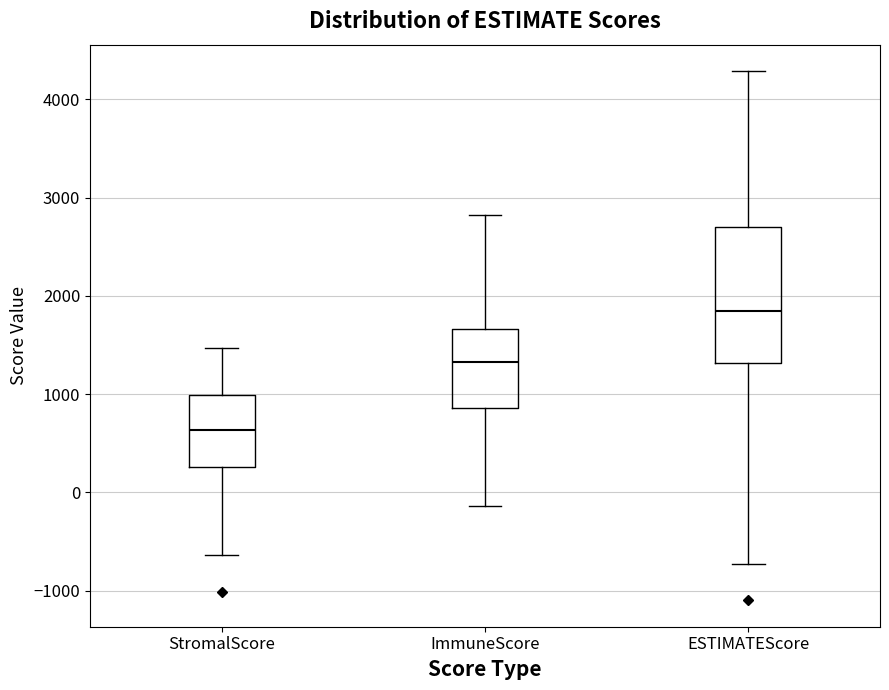

Which box is the tallest, from its lower edge to its upper edge?

ESTIMATEScore